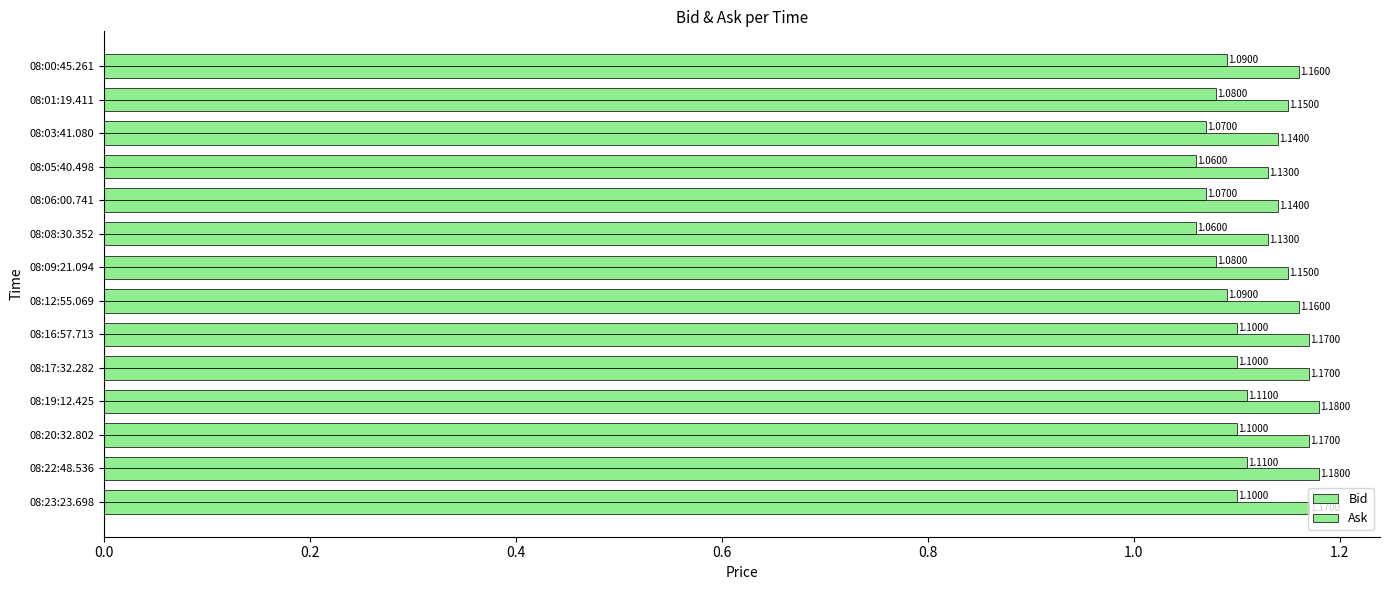

Count the number of data series in this chart.

2